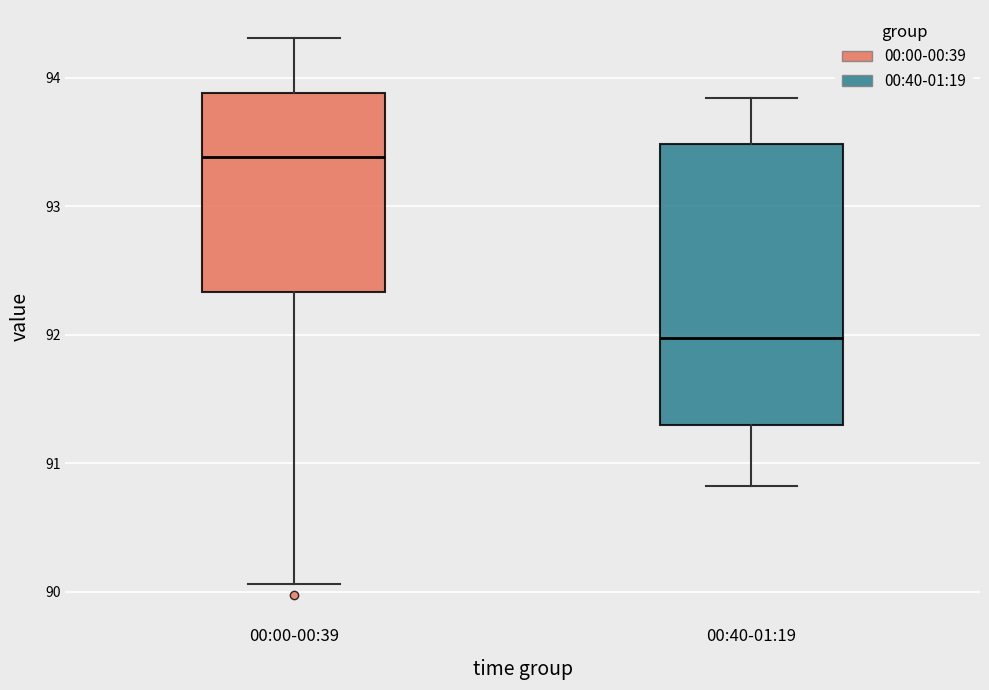

Which box has the highest median line?

00:00-00:39